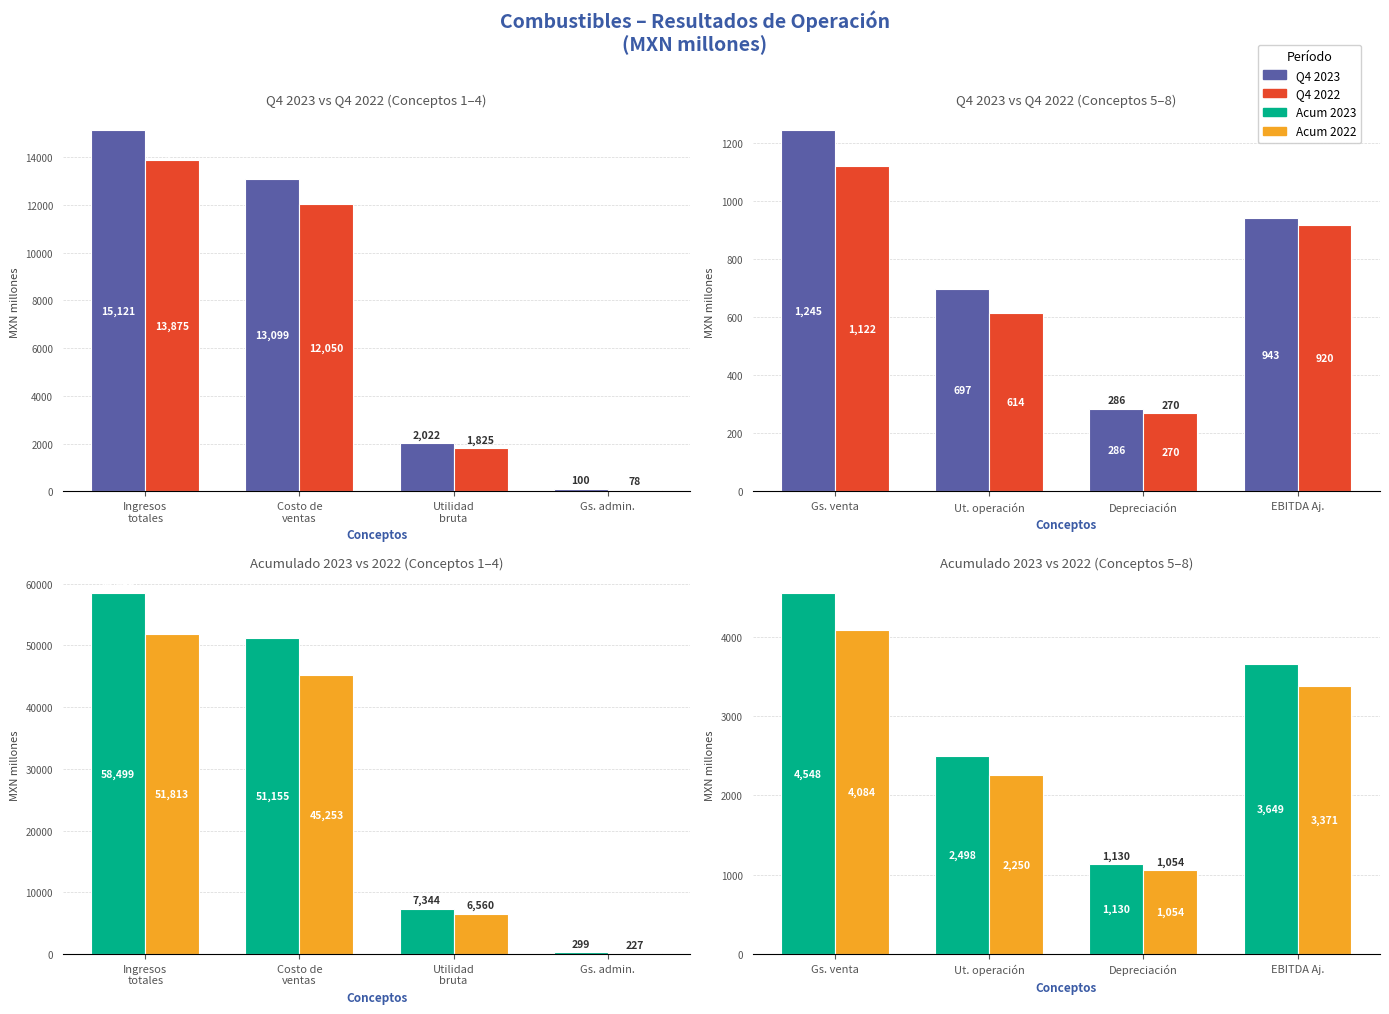

The value of Q4 2022 at Ut. operación is 309. True or false?

False